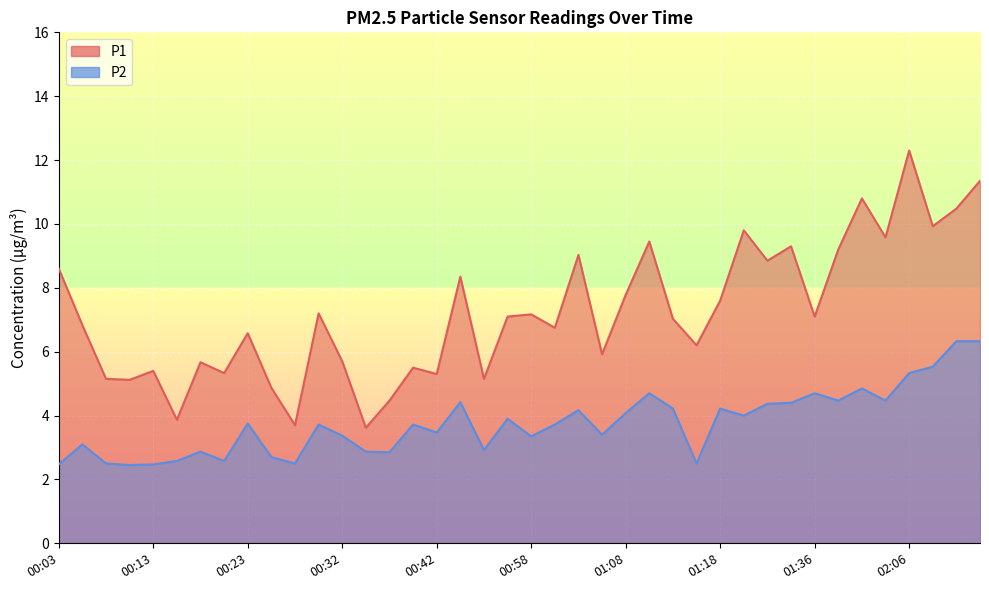

How many categories are shown in the chart?

40